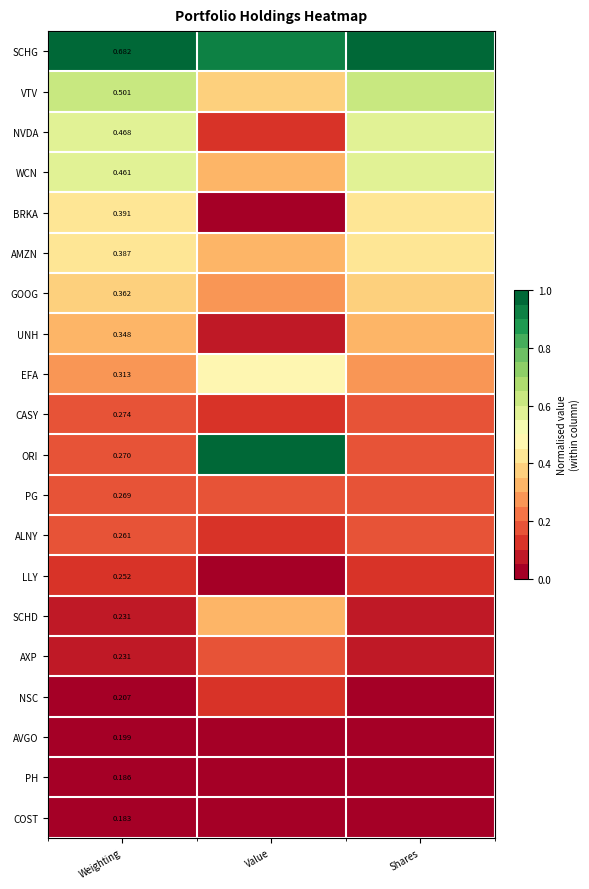

How many GOOG values are between 0 and 1?

3